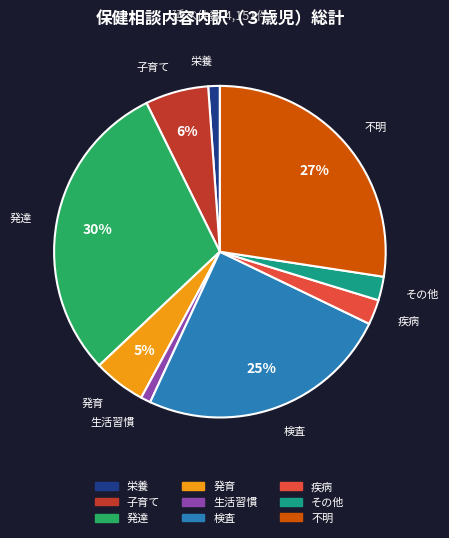

To the nearest percent, what is the difference between the 疾病 and 発育 slice percentages?

3%